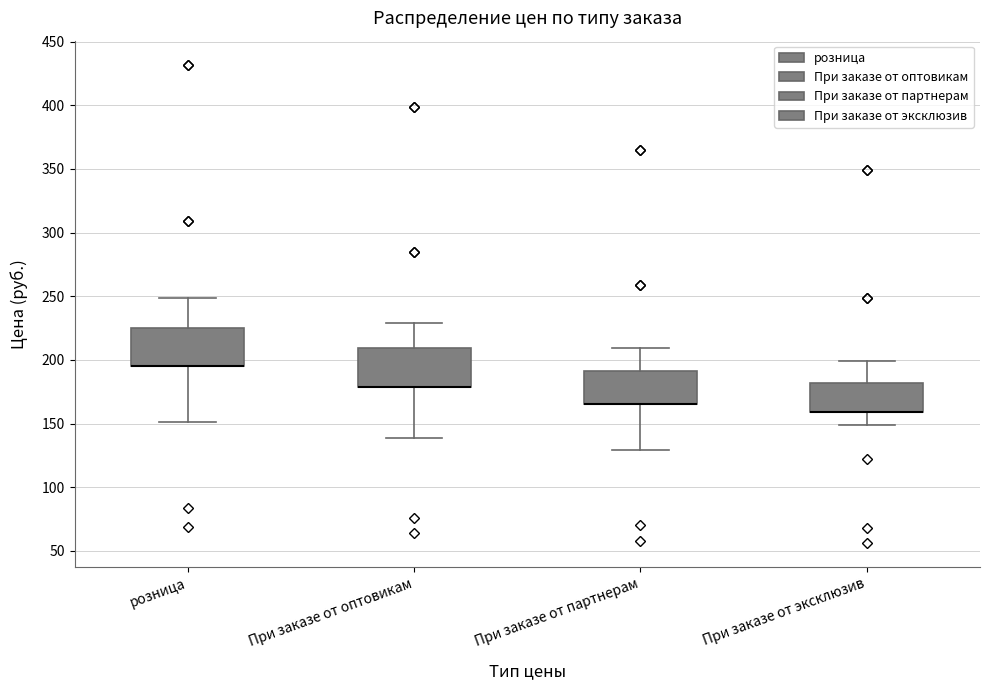

Reading left to right, transcribe this box plot: for each box, give where its median line is, the range the box spans, and where its two whiskers end, as read against the y-axis. The values are not printed on the chart, so give them approximately, as read against the axis.

розница: median 195 (drawn on the box's lower edge), box 195 to 225, whiskers 150 to 250
При заказе от оптовикам: median 180 (drawn on the box's lower edge), box 180 to 210, whiskers 140 to 230
При заказе от партнерам: median 165 (drawn on the box's lower edge), box 165 to 190, whiskers 130 to 210
При заказе от эксклюзив: median 160 (drawn on the box's lower edge), box 160 to 180, whiskers 150 to 200